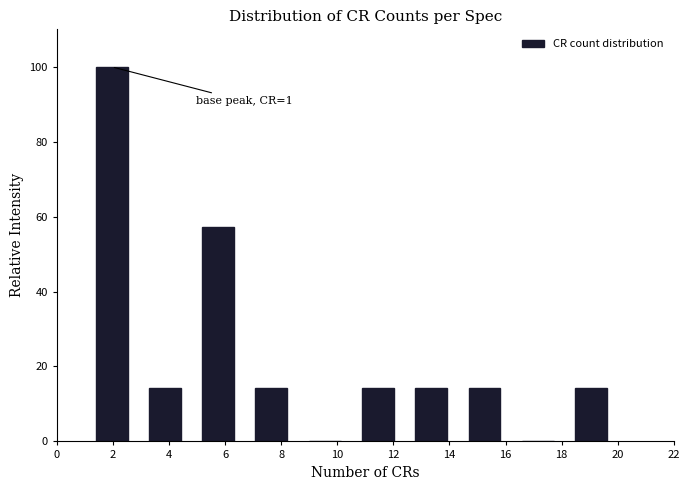

Over which range of the x-axis is the bar tallest?

1.0 to 2.9